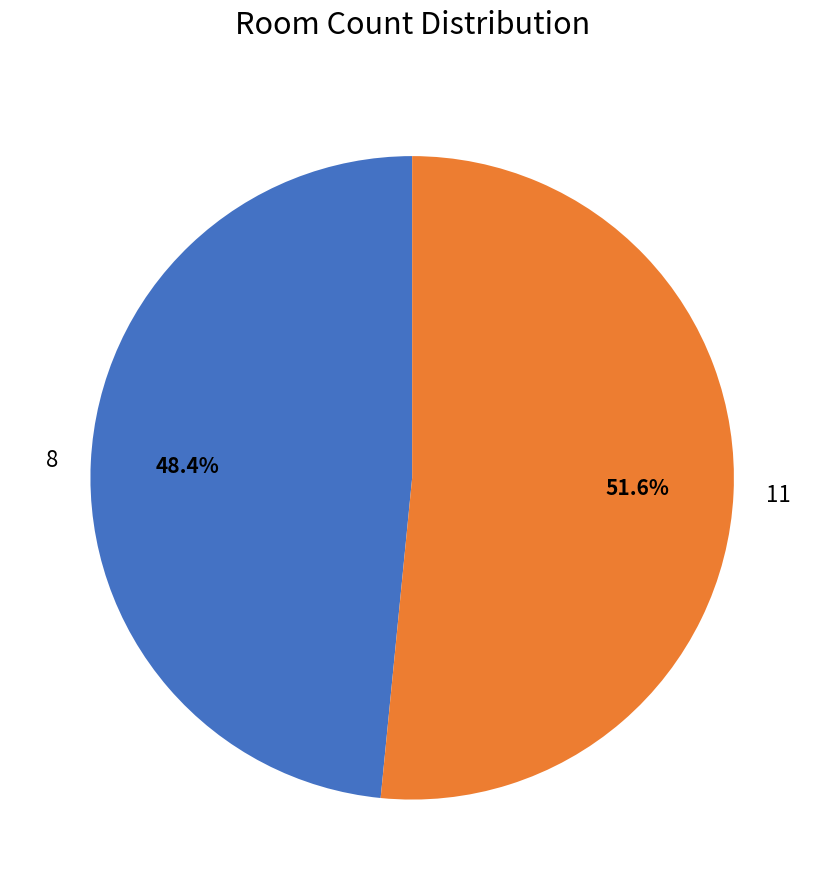

To the nearest percent, what is the difference between the largest and smallest slice percentages?

3%